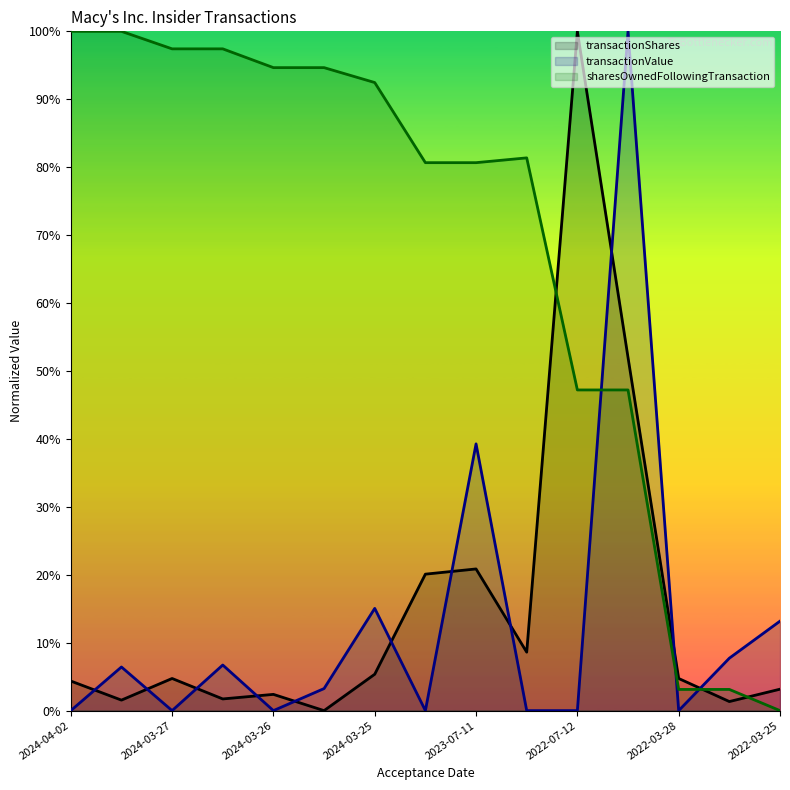

Reading right to left, list all the values displayed in this chart.

transactionShares: 0.0	0.0	0.0	0.5	1.0	0.1	0.2	0.2	0.1	0.0	0.0	0.0	0.0	0.0	0.0
transactionValue: 0.1	0.1	0.0	1.0	0.0	0.0	0.4	0.0	0.2	0.0	0.0	0.1	0.0	0.1	0.0
sharesOwnedFollowingTransaction: 0.0	0.0	0.0	0.5	0.5	0.8	0.8	0.8	0.9	0.9	0.9	1.0	1.0	1.0	1.0